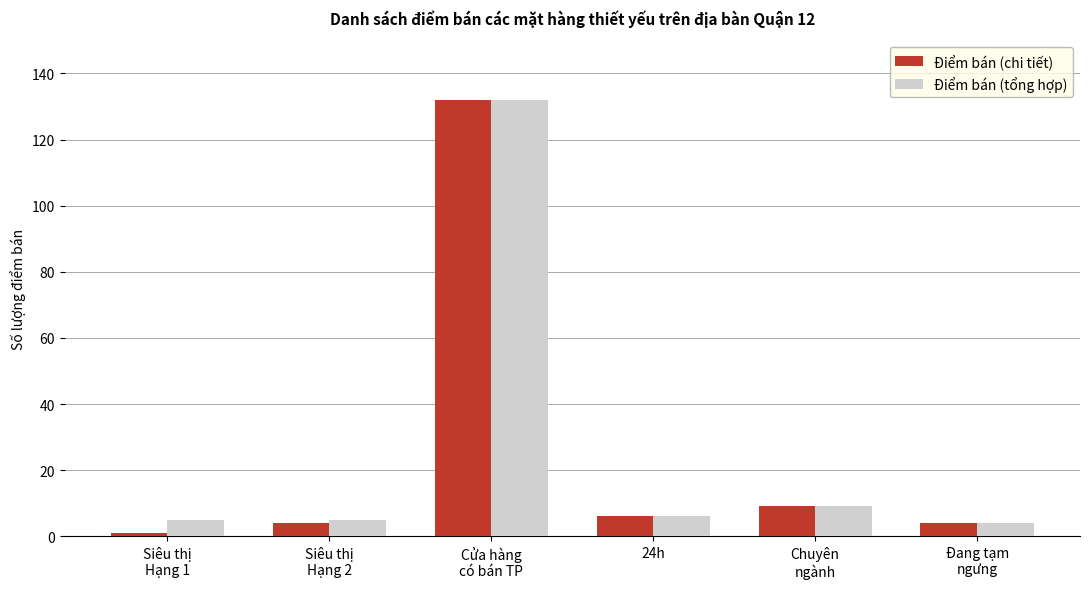

What is the label of the 2nd bar from the left?

Siêu thị
Hạng 2